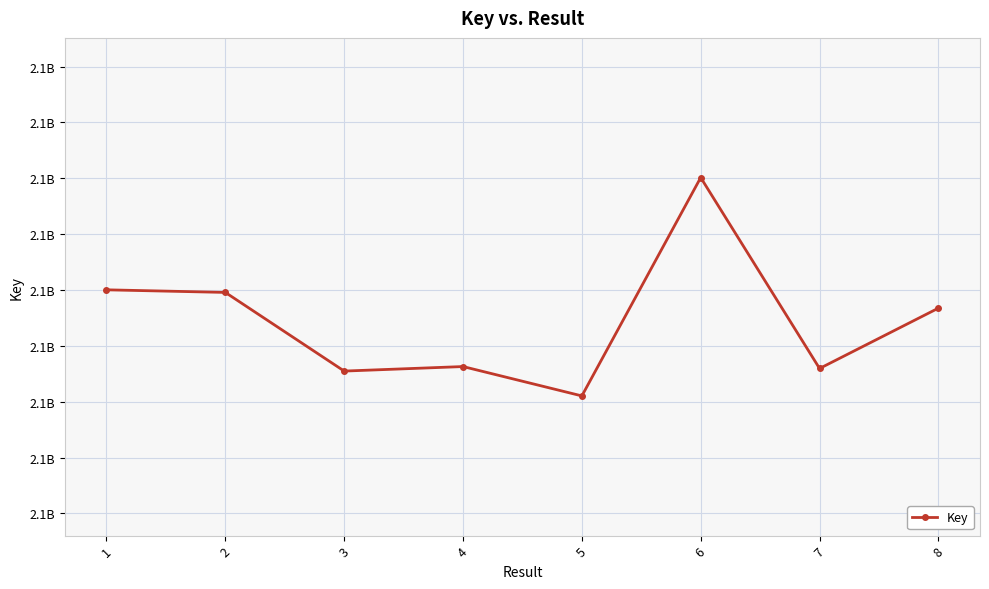

Reading right to left, transcribe all the data shown in this chart.

8=2117887350	7=2117885190	6=2117892025	5=2117884208	4=2117885259	3=2117885097	2=2117887913	1=2117888006